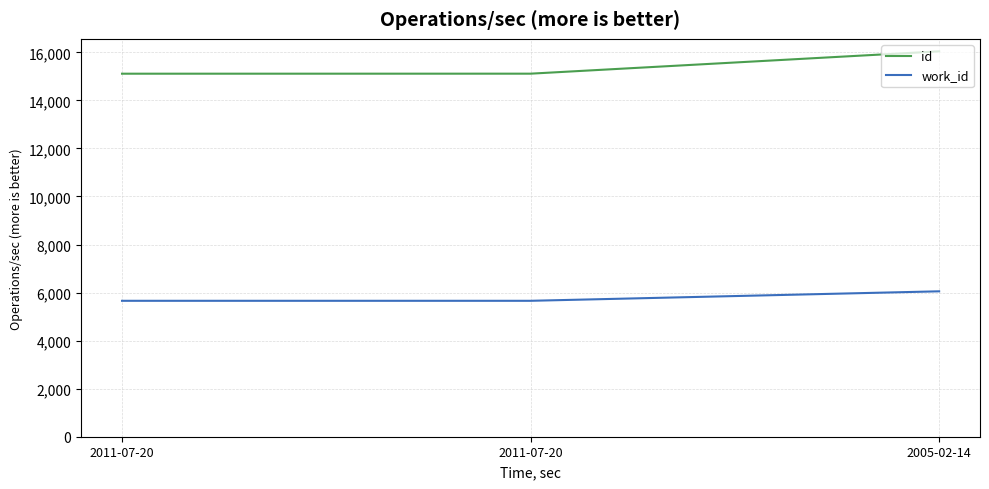

Read the work_id value at 2011-07-20.

5658